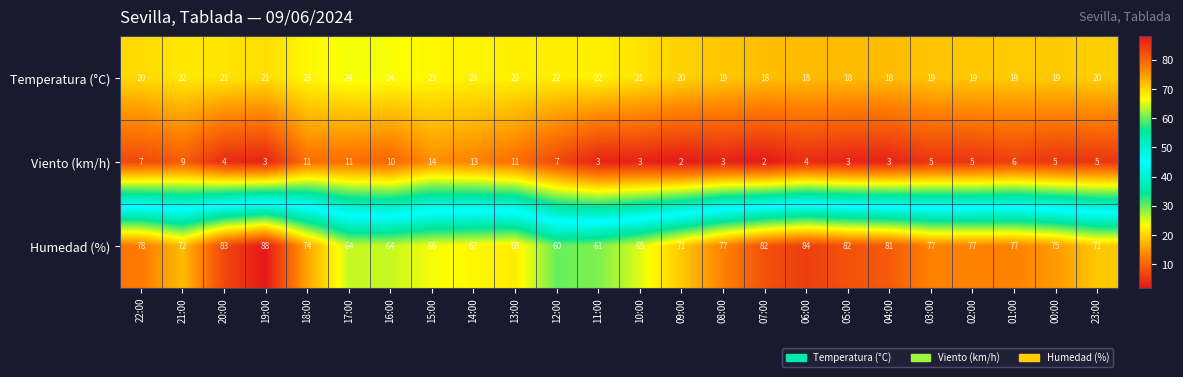

At which category is the sum across all series the highest?

19:00